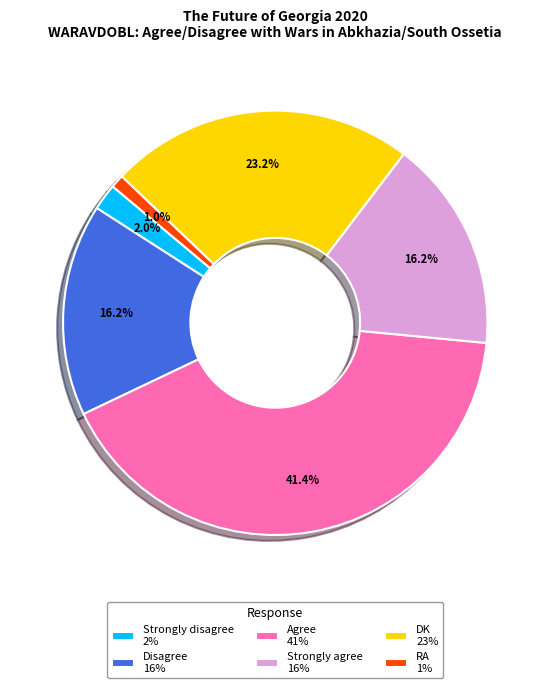

Which has a higher value, Disagree or DK?

DK